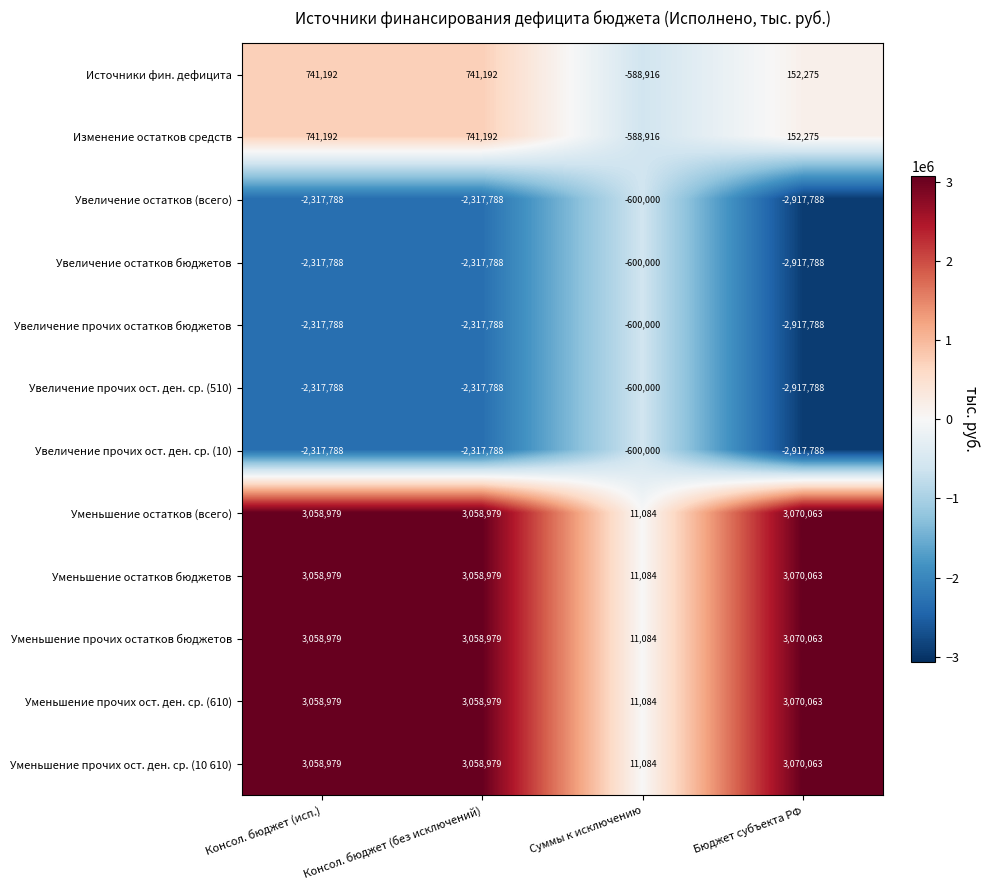

Is the value of Изменение остатков средств at Суммы к исключению greater than the value of Источники фин. дефицита at Консол. бюджет (исп.)?

No